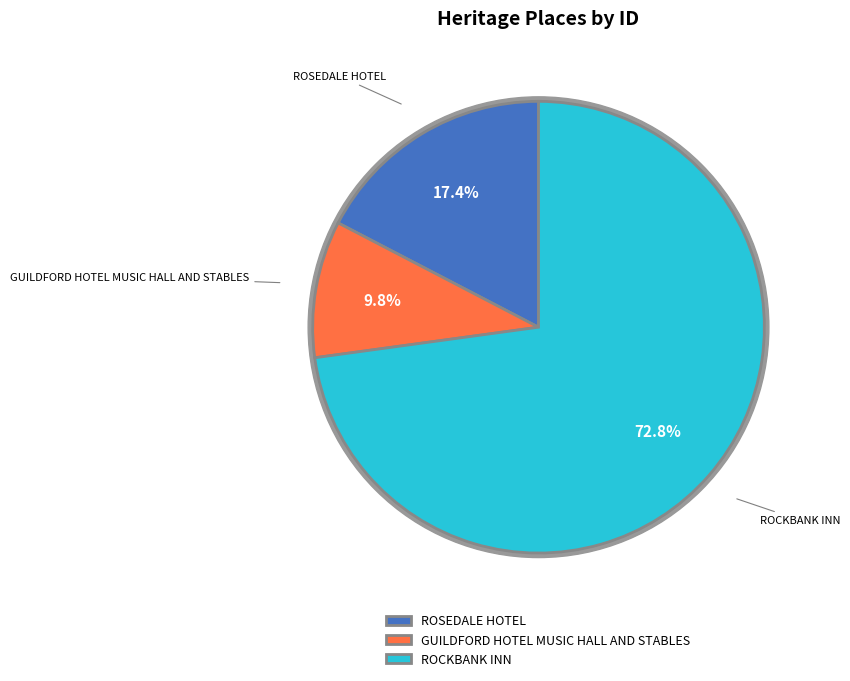

Is there any slice that represents more than half of the pie?

Yes